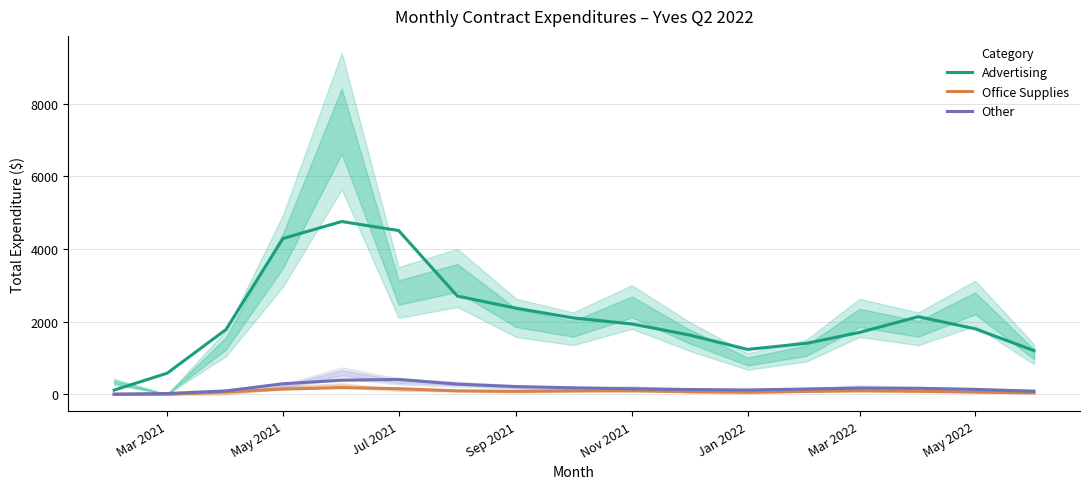

True or false: Other and Office Supplies intersect in this chart.

False